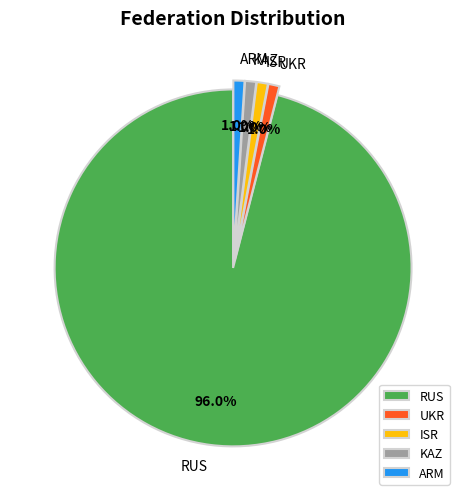

Which slice is the largest?

RUS